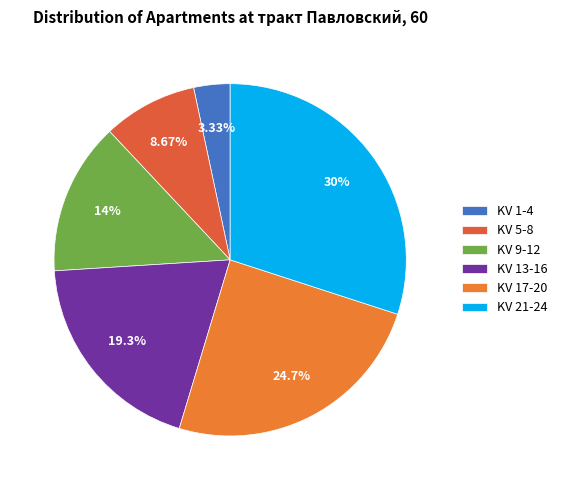

Is there a majority slice in this chart?

No